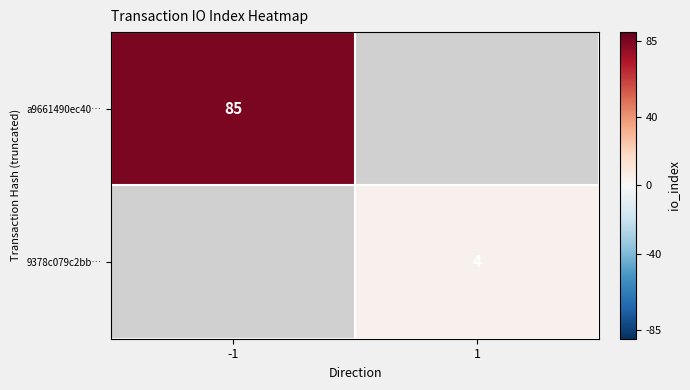

The a9661490ec40… series shows 85 at -1. True or false?

True